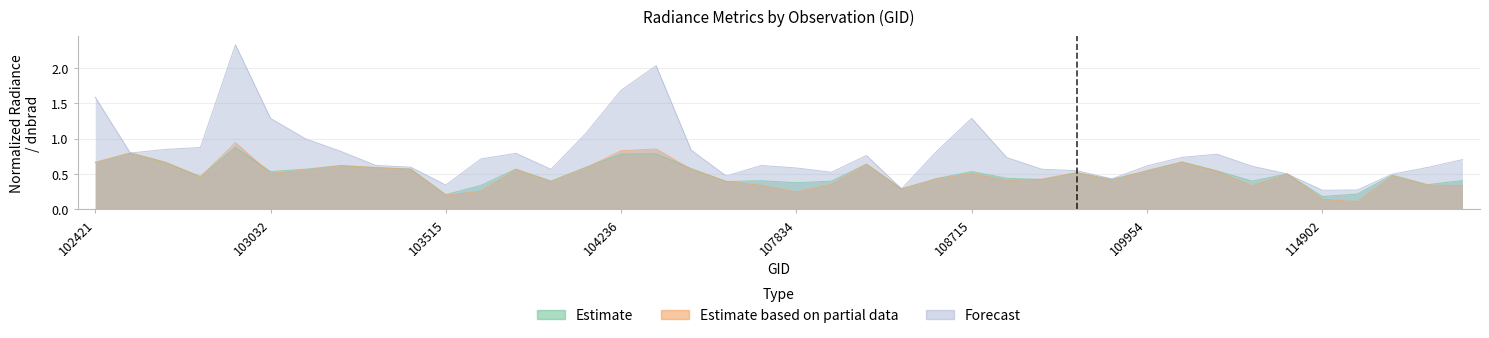

What is the sum of the rade9_mult_nadir_norm values at 104229 and 104346?

1.4